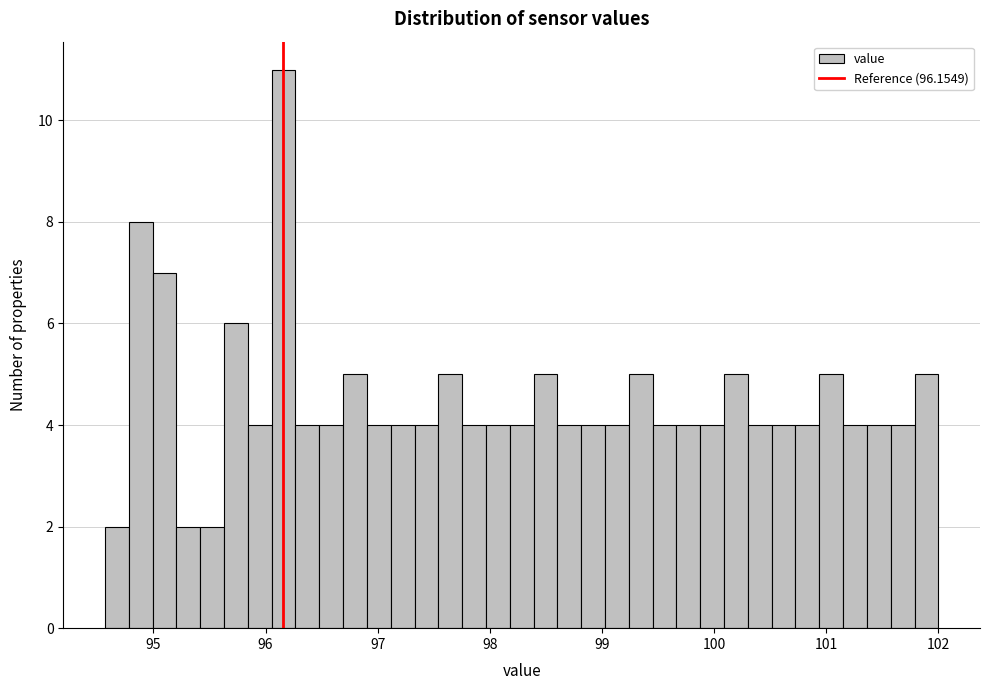

Around what value on the x-axis is the tallest bar? Give the approximate position of its centre, as read against the axis.

96.2